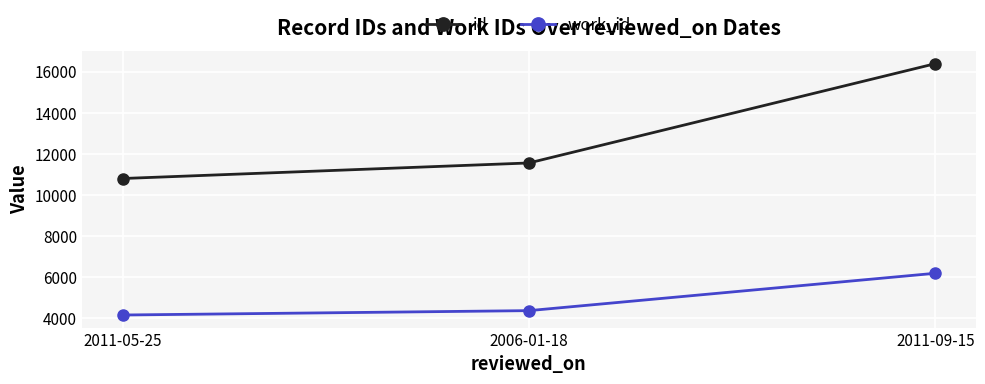

Which series changed the most between 2006-01-18 and 2011-09-15?

id